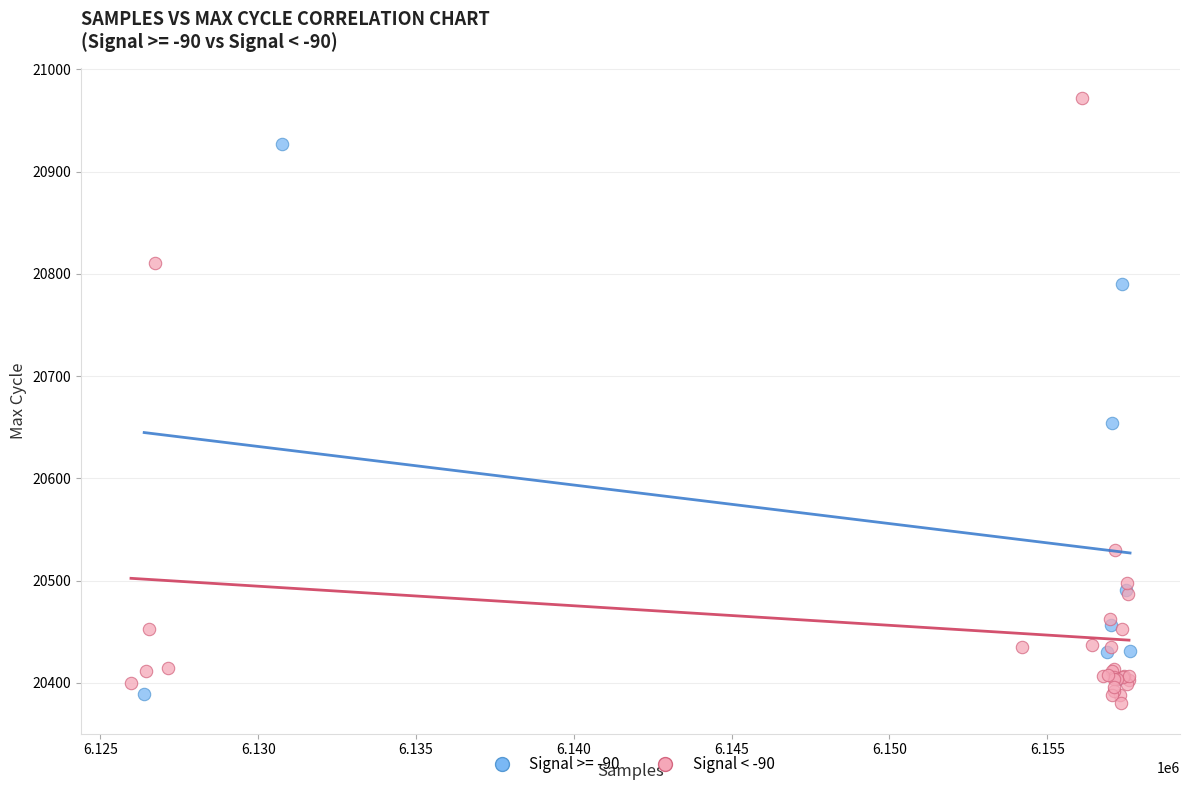

Which series has the widest spread of Y values?

Signal < -90